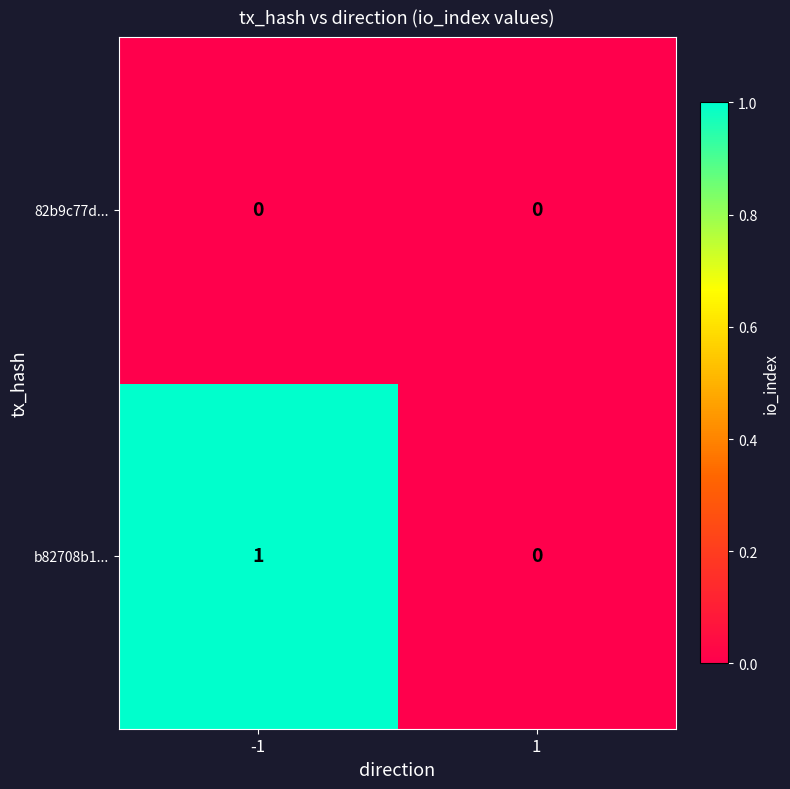

Is the value of b82708b1... at -1 greater than the value of 82b9c77d... at -1?

Yes